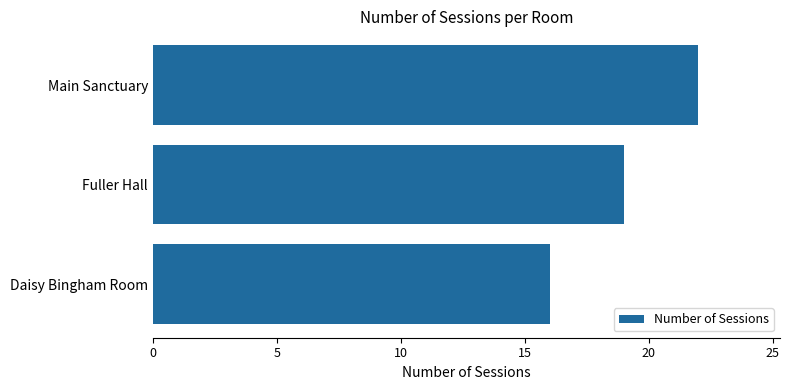

Reading top to bottom, transcribe all the data shown in this chart.

Main Sanctuary=22	Fuller Hall=19	Daisy Bingham Room=16